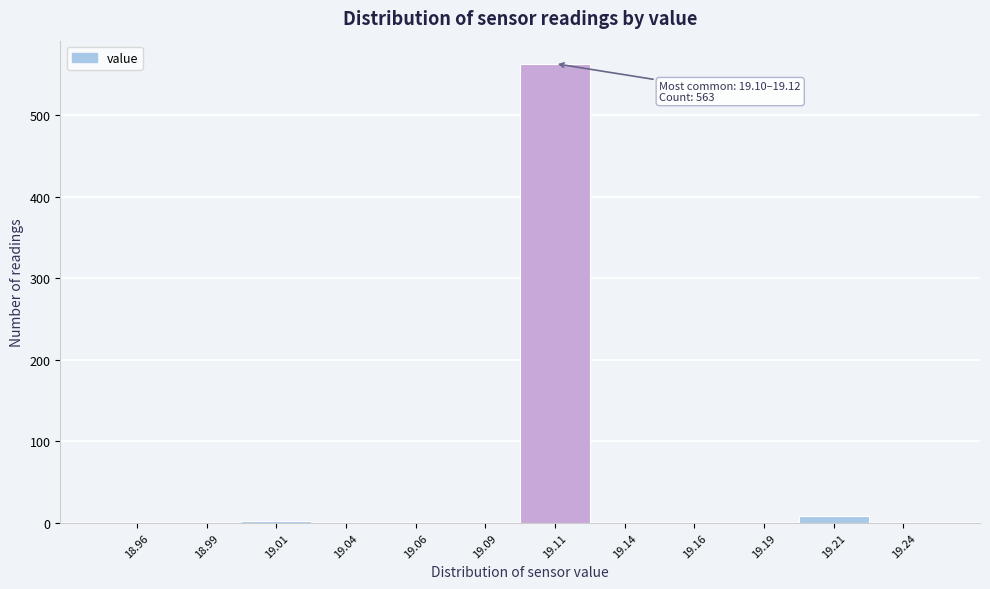

Over which range of the x-axis is the bar tallest?

19.100 to 19.125